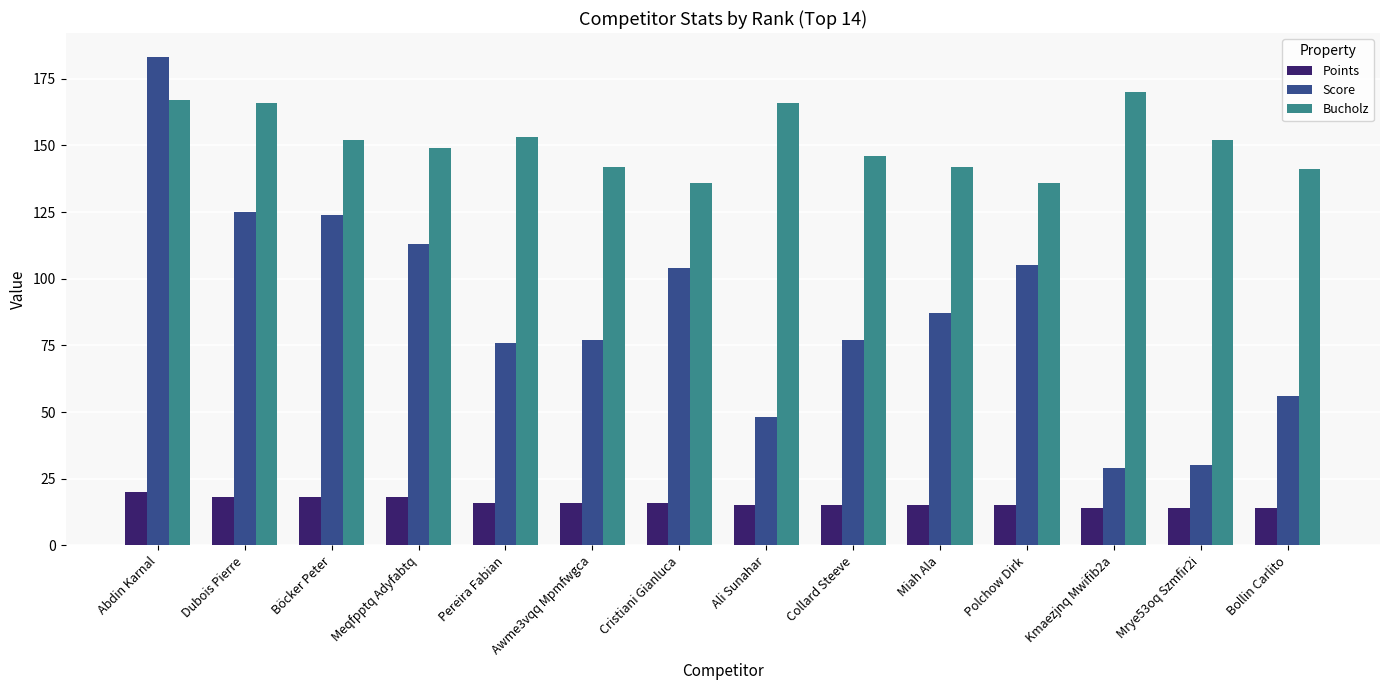

Between Ali Sunahar and Miah Ala, which series saw the biggest shift?

Score